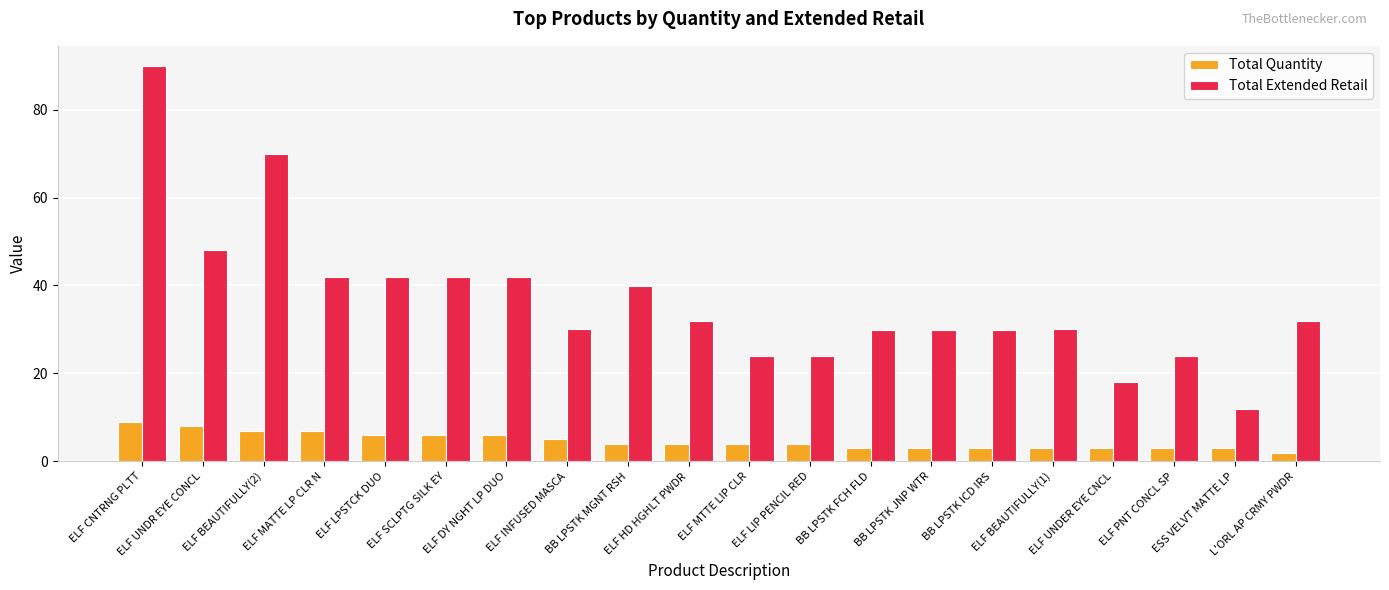

Reading right to left, list all the values displayed in this chart.

Total Quantity: 2.0	3.0	3.0	3.0	3.0	3.0	3.0	3.0	4.0	4.0	4.0	4.0	5.0	6.0	6.0	6.0	7.0	7.0	8.0	9.0
Total Extended Retail: 32.0	12.0	24.0	18.0	30.0	30.0	30.0	30.0	24.0	24.0	32.0	40.0	30.0	42.0	42.0	42.0	42.0	70.0	48.0	90.0